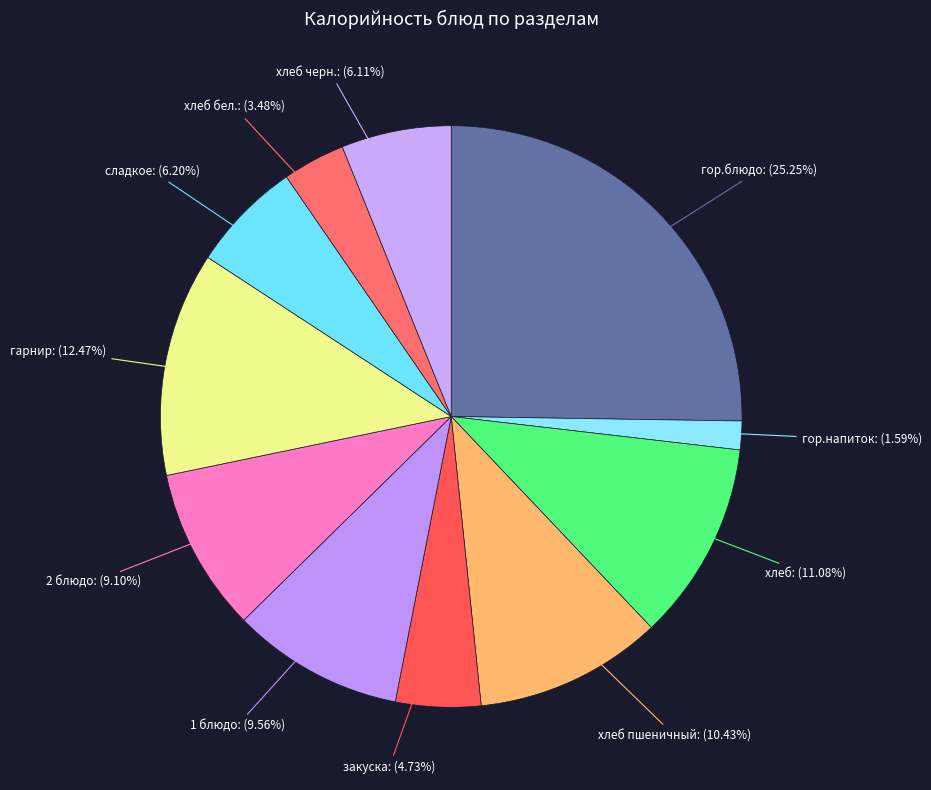

How many segments does this pie chart have?

11